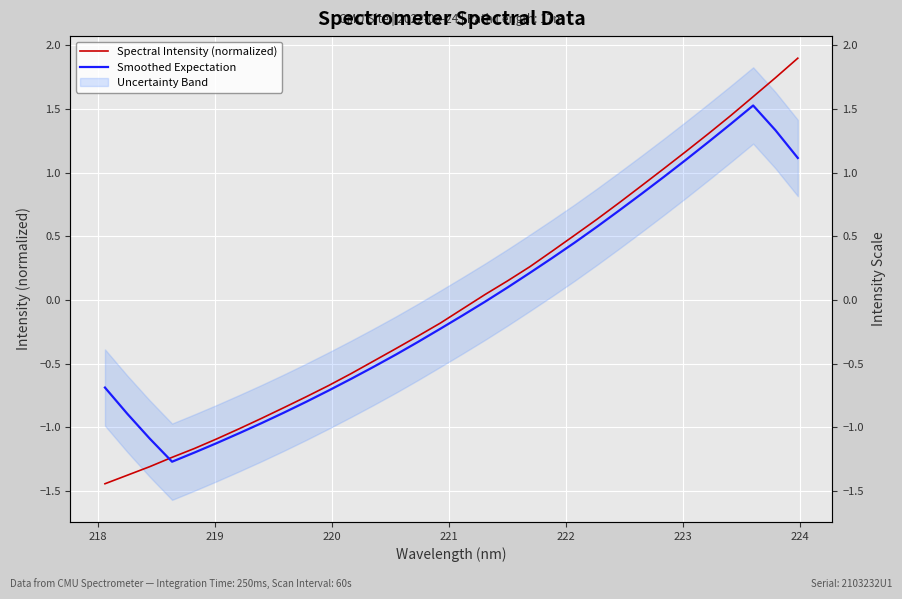

Rank the series by their average value, from lowest to highest.

Smoothed Expectation, Spectral Intensity (normalized)